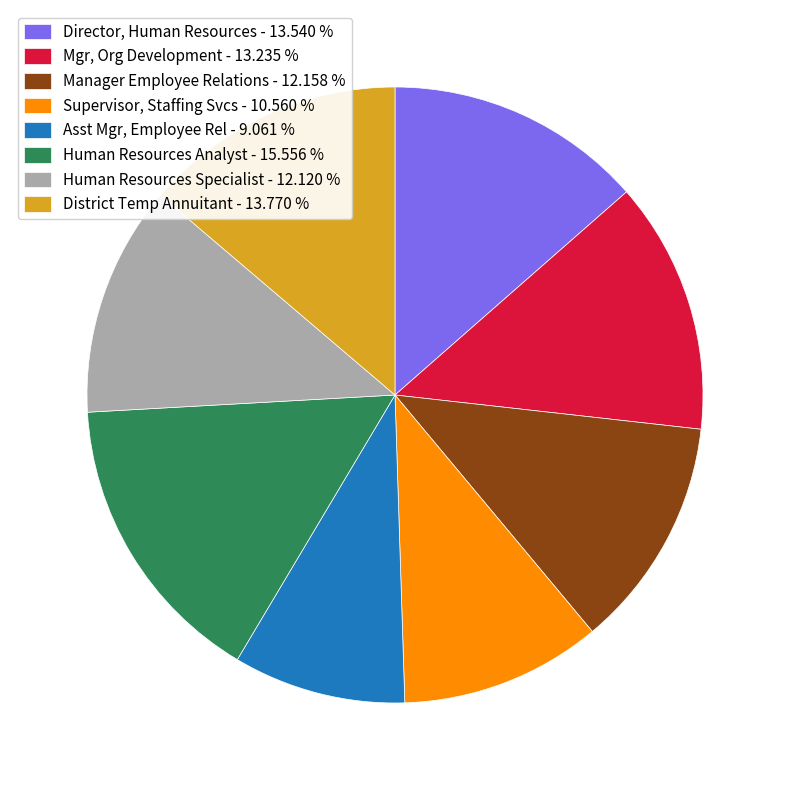

Which has a higher value, Director, Human Resources - 13.540 % or Human Resources Specialist - 12.120 %?

Director, Human Resources - 13.540 %